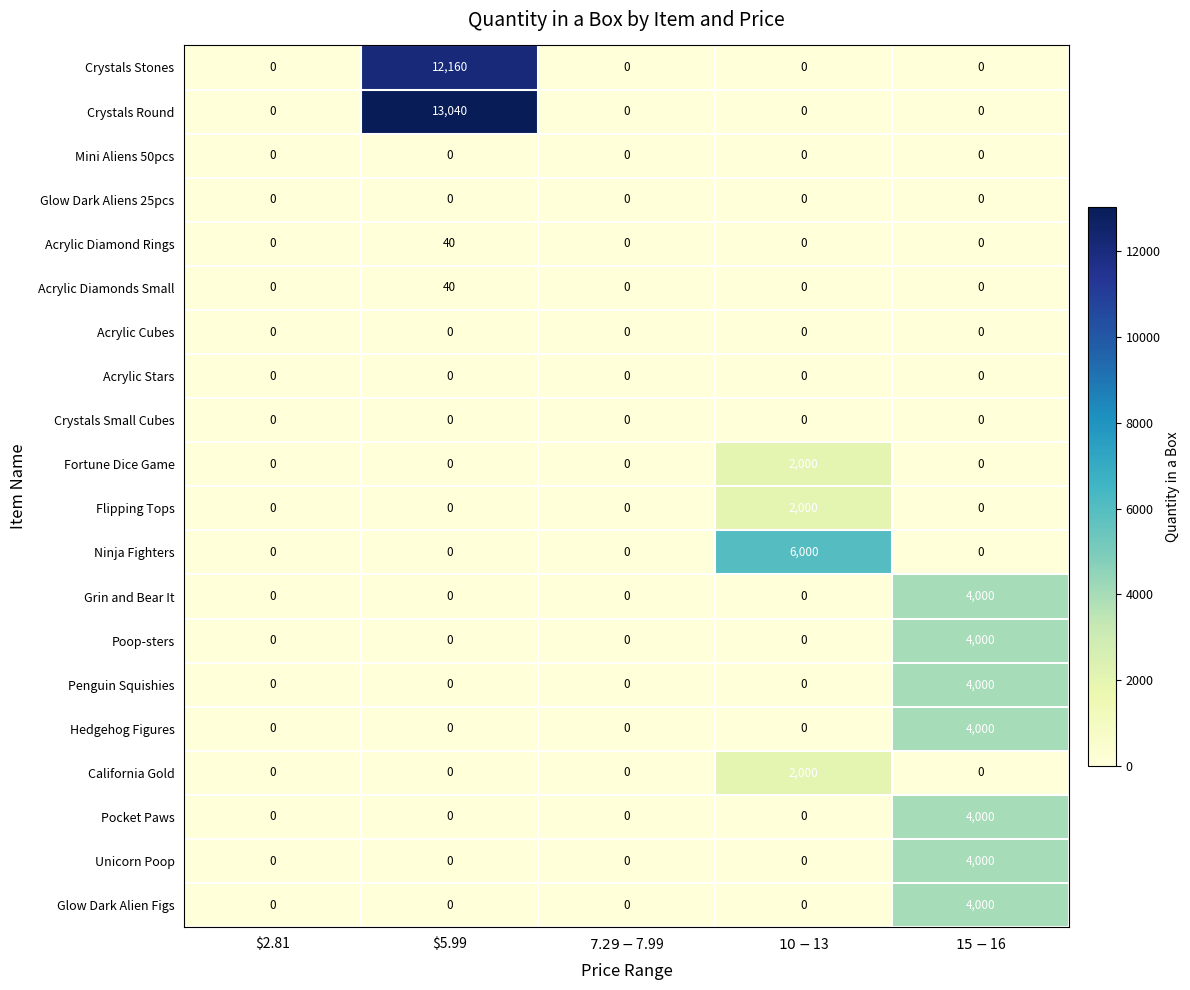

The value of Acrylic Diamonds Small at $5.99 is 19. True or false?

False